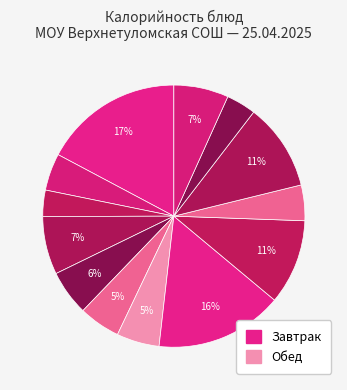

Count the number of slices in the pie.

13